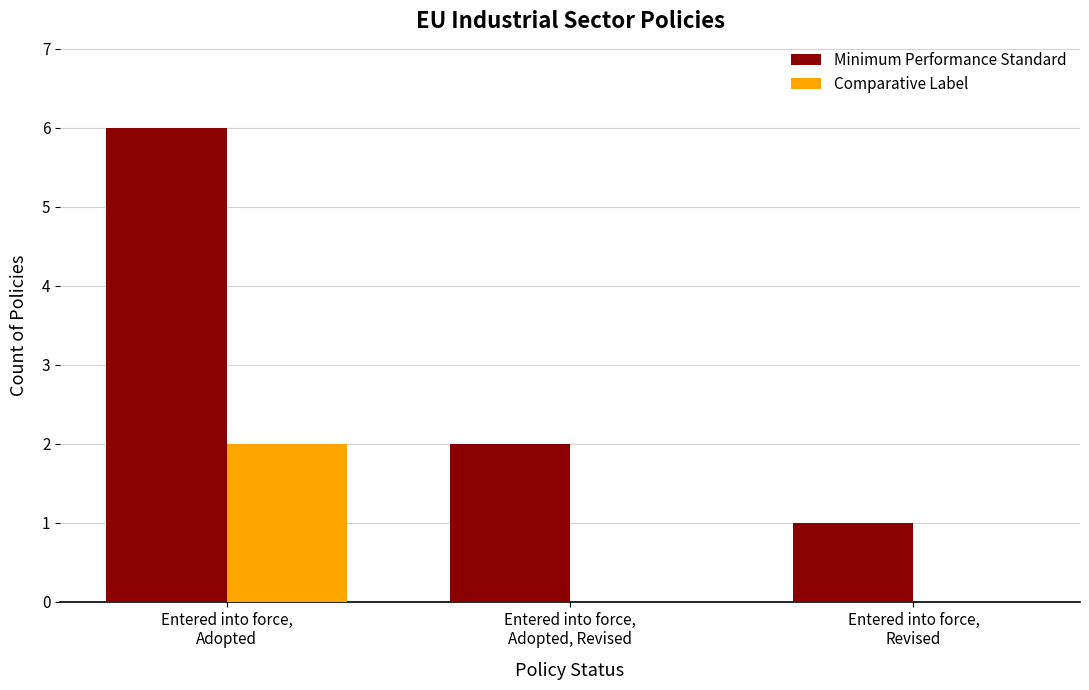

Reading left to right, transcribe all the data shown in this chart.

Minimum Performance Standard: Entered into force,
Adopted=6	Entered into force,
Adopted, Revised=2	Entered into force,
Revised=1
Comparative Label: Entered into force,
Adopted=2	Entered into force,
Adopted, Revised=0	Entered into force,
Revised=0